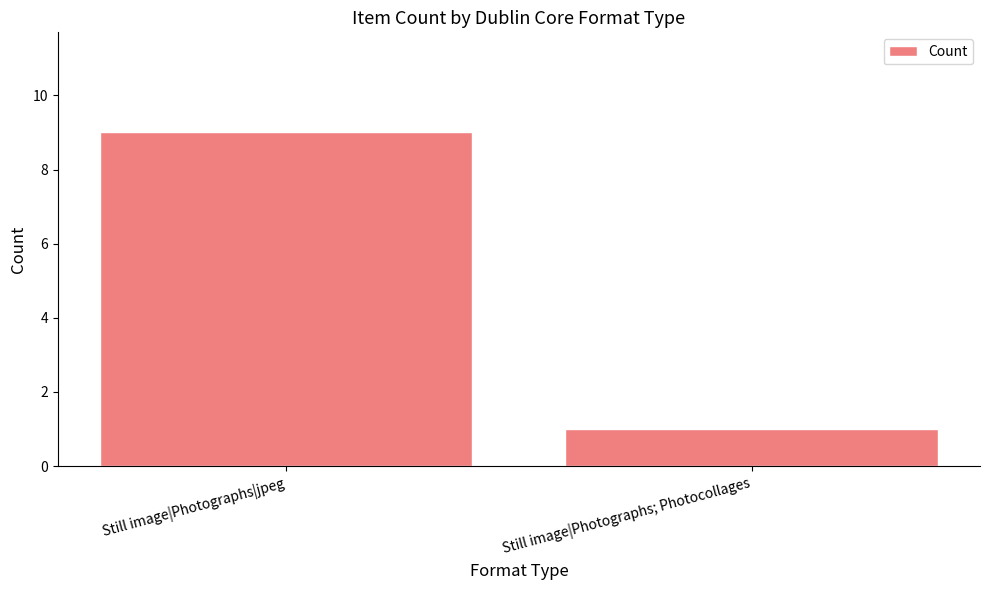

True or false: the data shows 1 at Still image|Photographs; Photocollages.

True